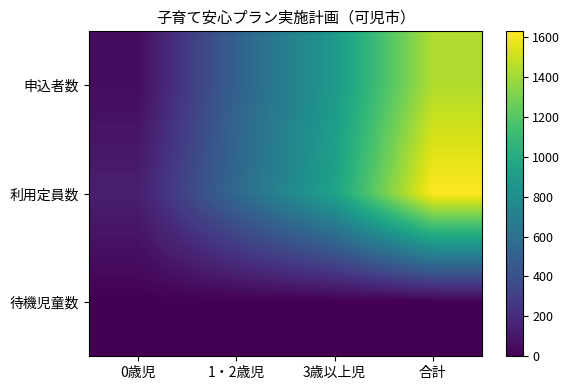

At 1・2歳児, list the series in order from smallest to largest.

待機児童数, 申込者数, 利用定員数